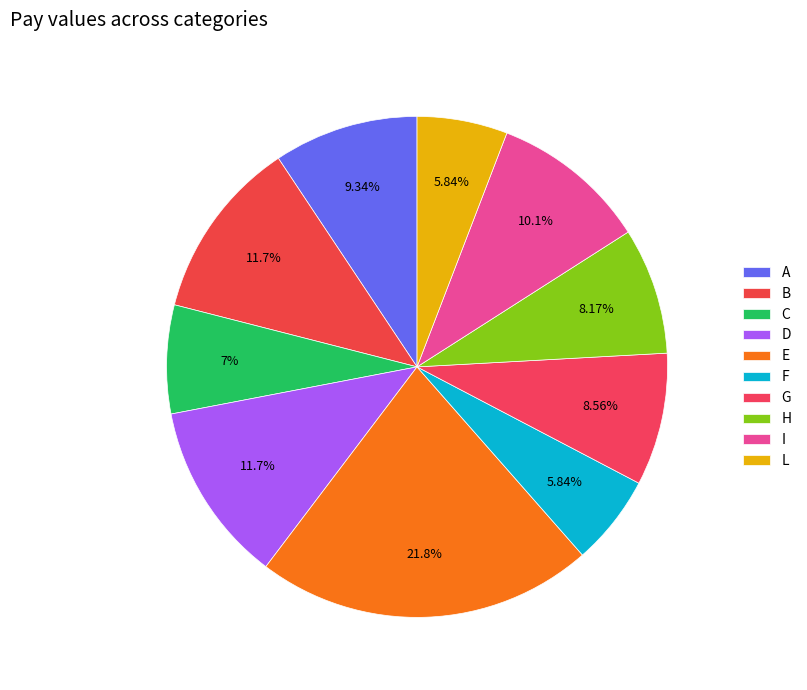

What portion of the pie excludes H?

91.8%